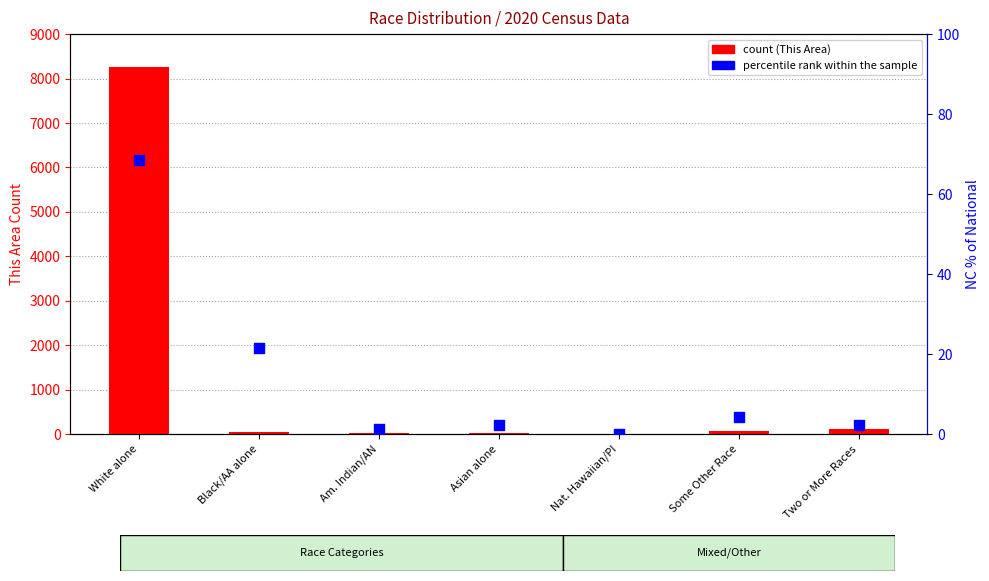

Which series reaches the maximum Y coordinate?

count